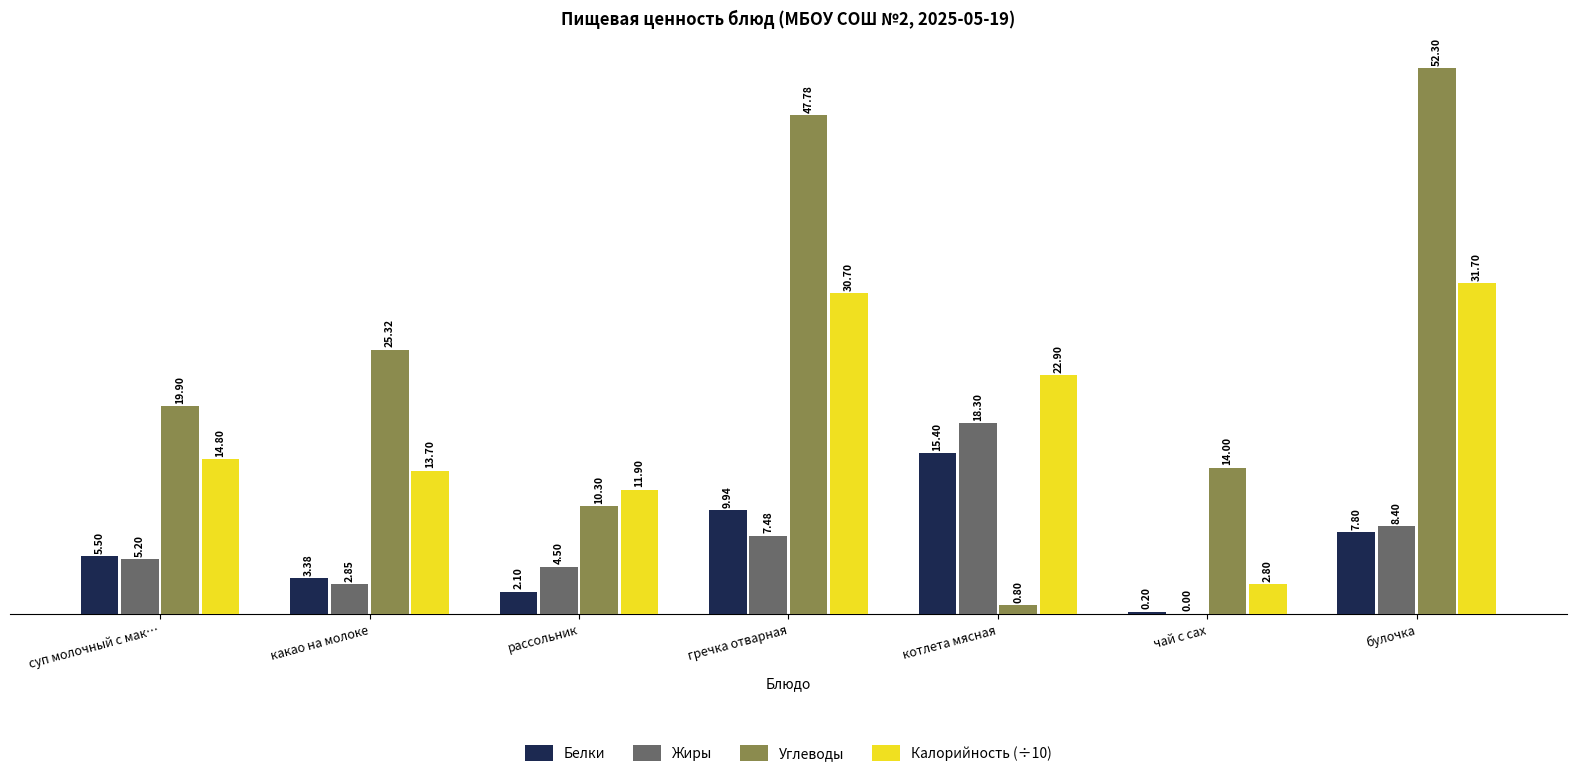

What is the sum of the Жиры values at чай с сах and суп молочный с мак…?

5.2